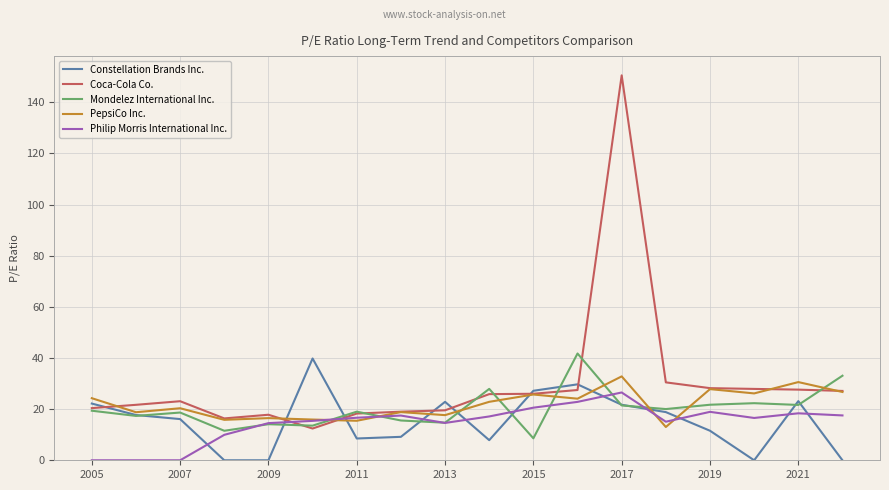

Which series has the largest total across all categories?

Coca-Cola Co.